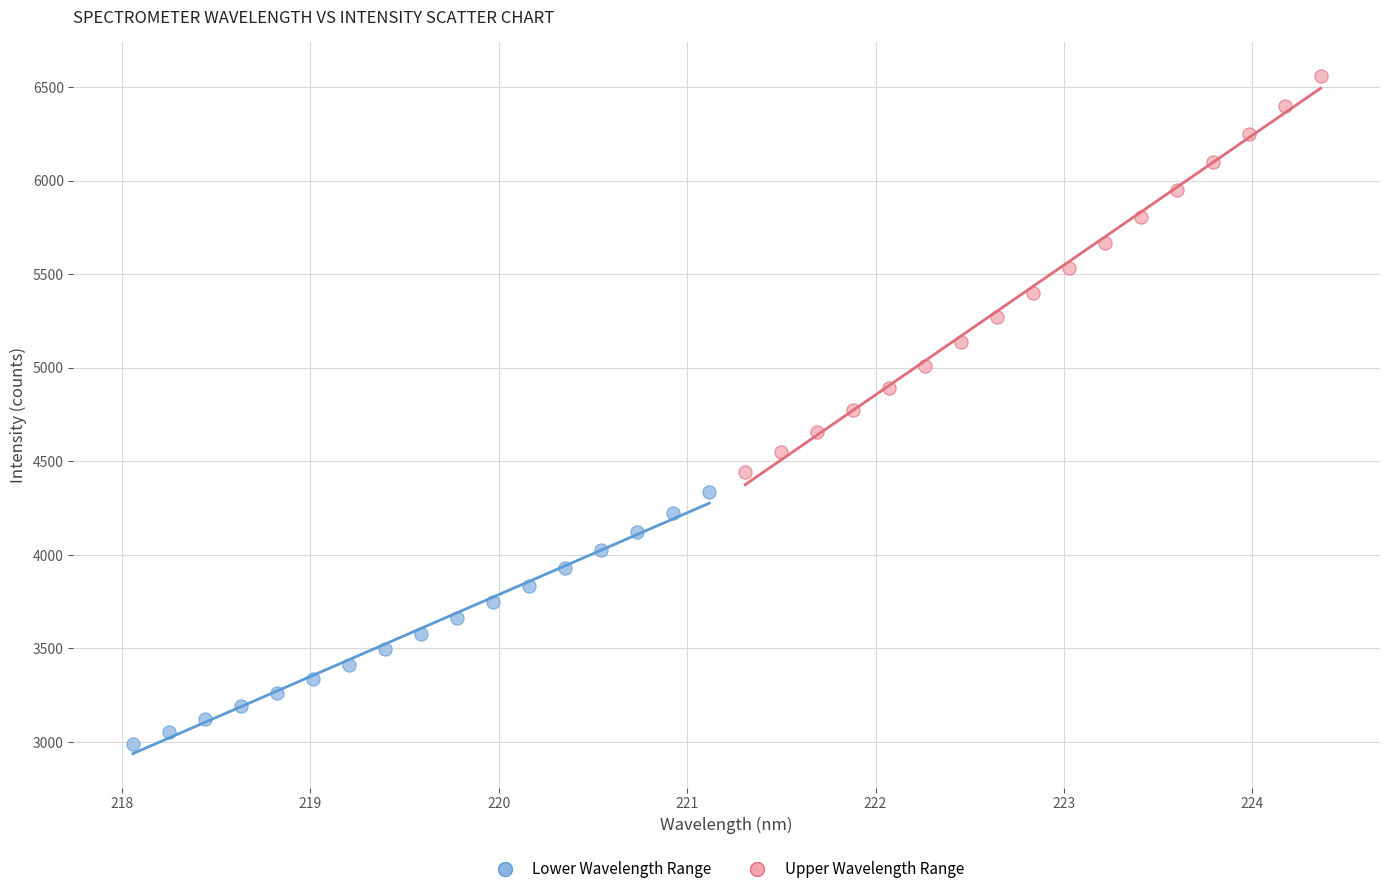

What are all the series names shown in the legend?

Lower Wavelength Range, Upper Wavelength Range